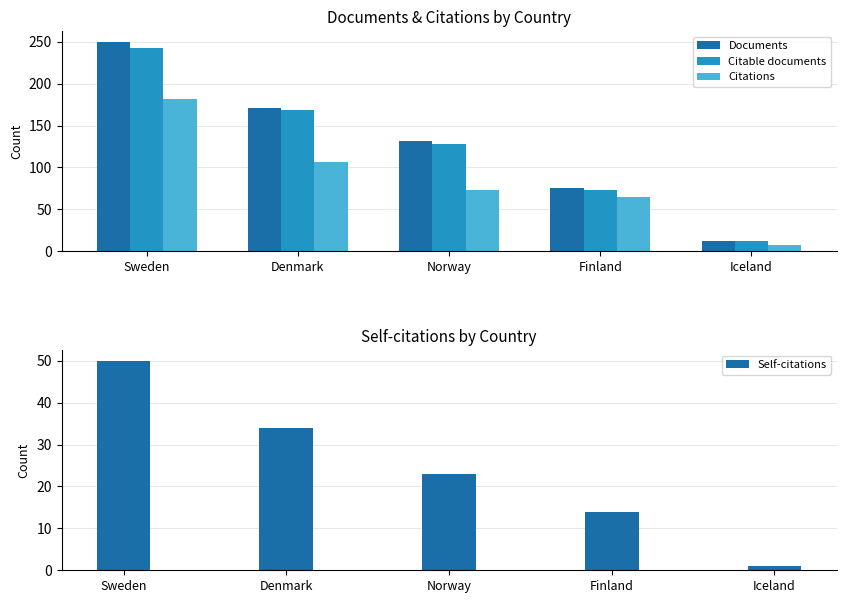

How many data points in Citable documents are above 128?

2